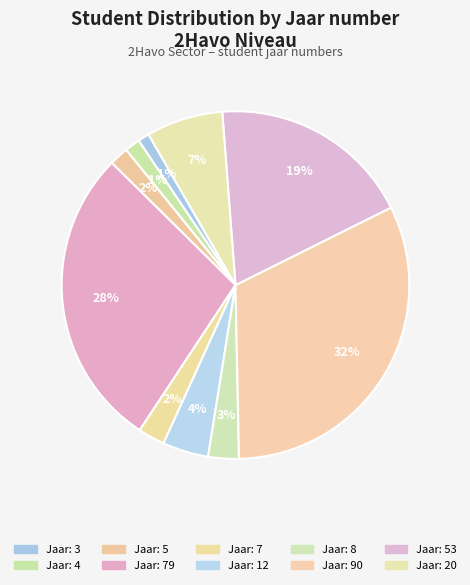

How many segments does this pie chart have?

10